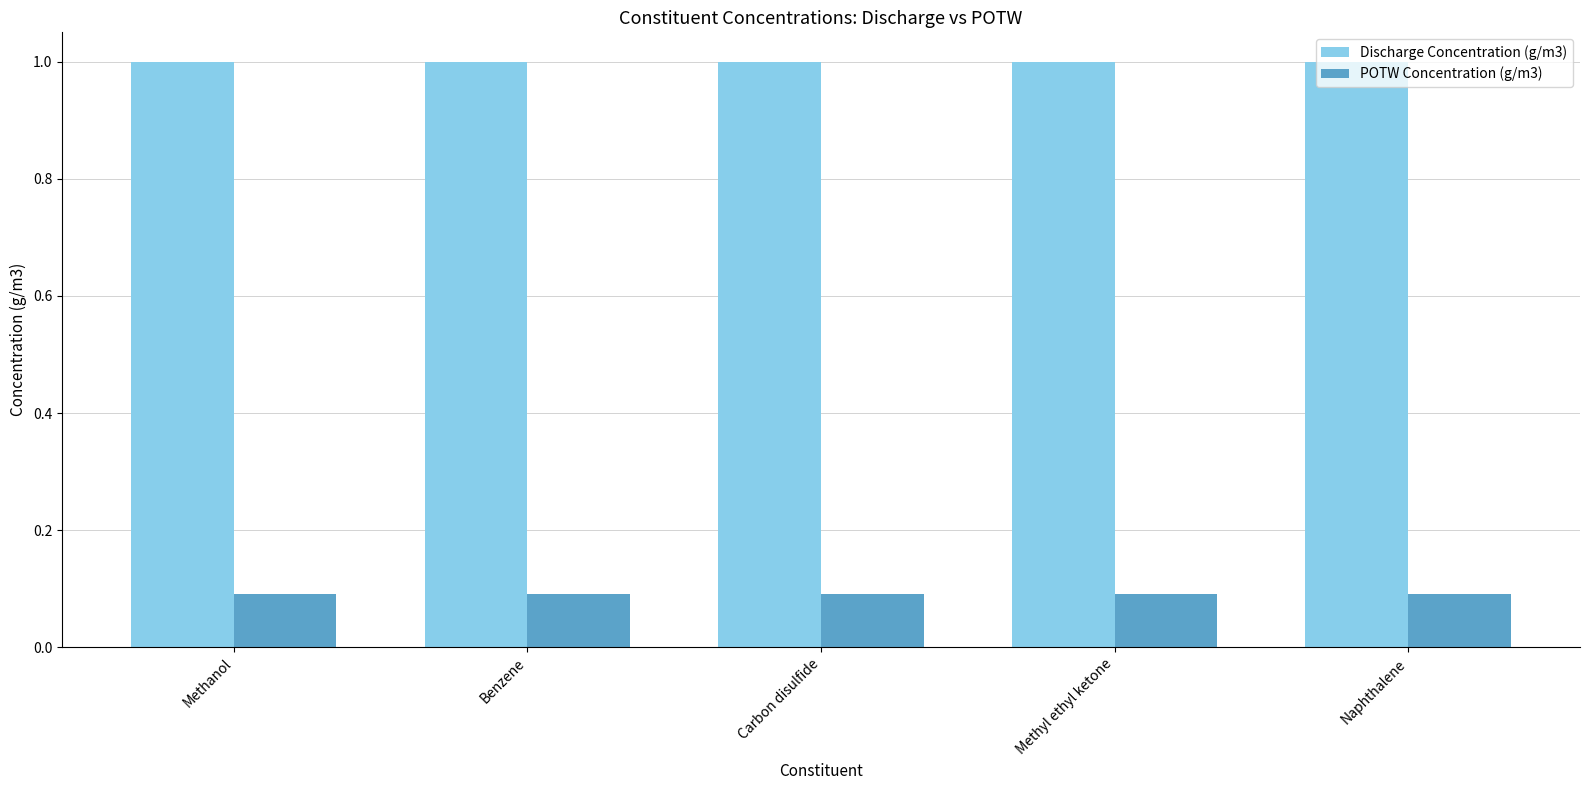

What is the total value across all series at Methyl ethyl ketone?

1.1